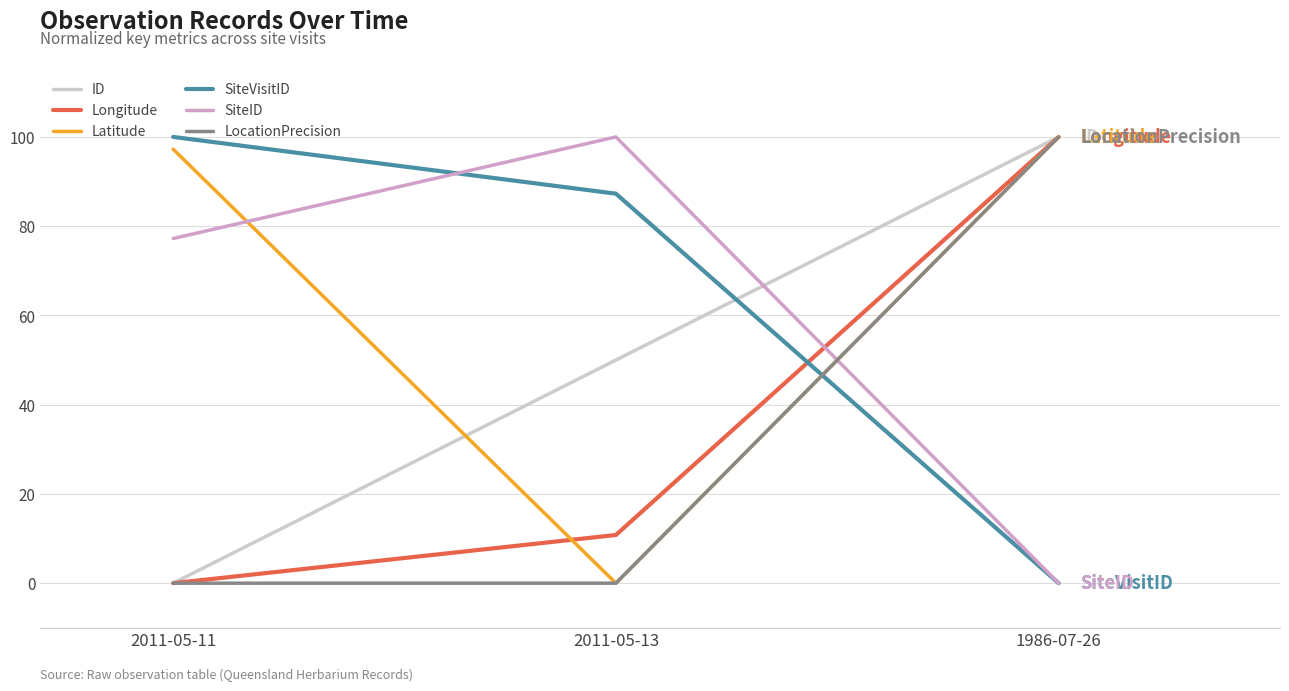

What is the average value of the SiteID series?

59.1